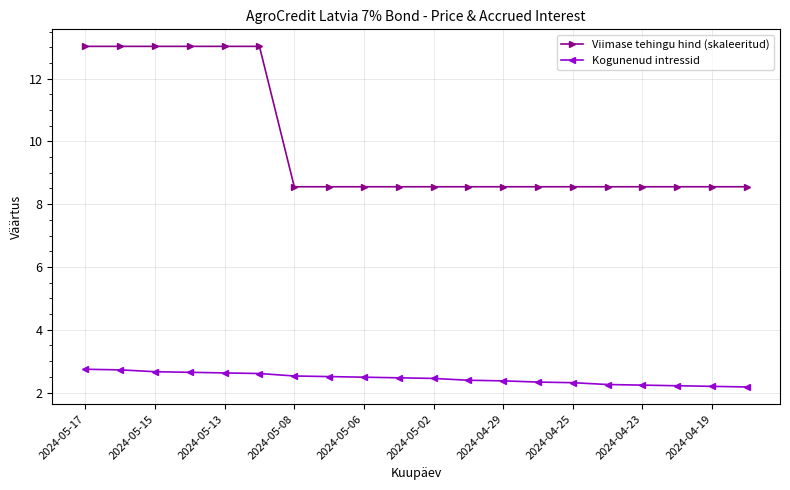

At how many categories does at least one series exceed 12?

6